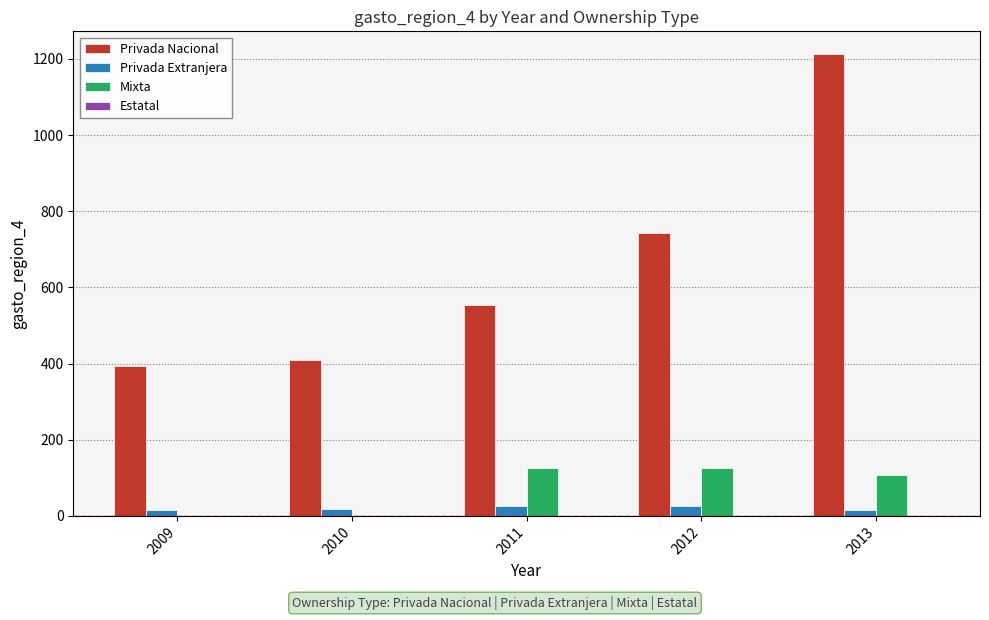

Which series has the largest total across all categories?

Privada Nacional